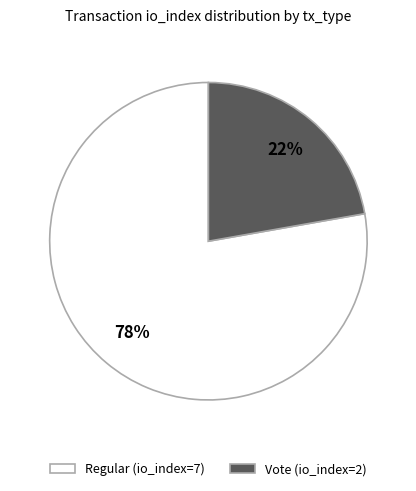

Count the number of slices in the pie.

2